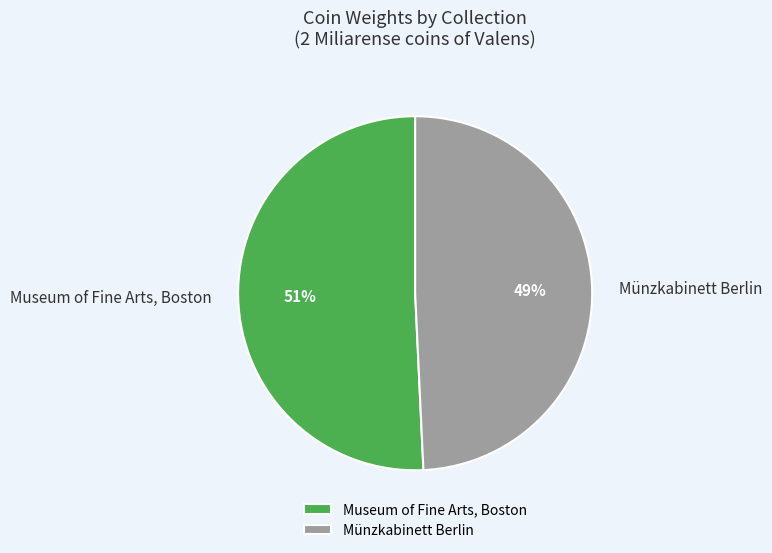

What is the largest slice in the pie chart?

Museum of Fine Arts, Boston